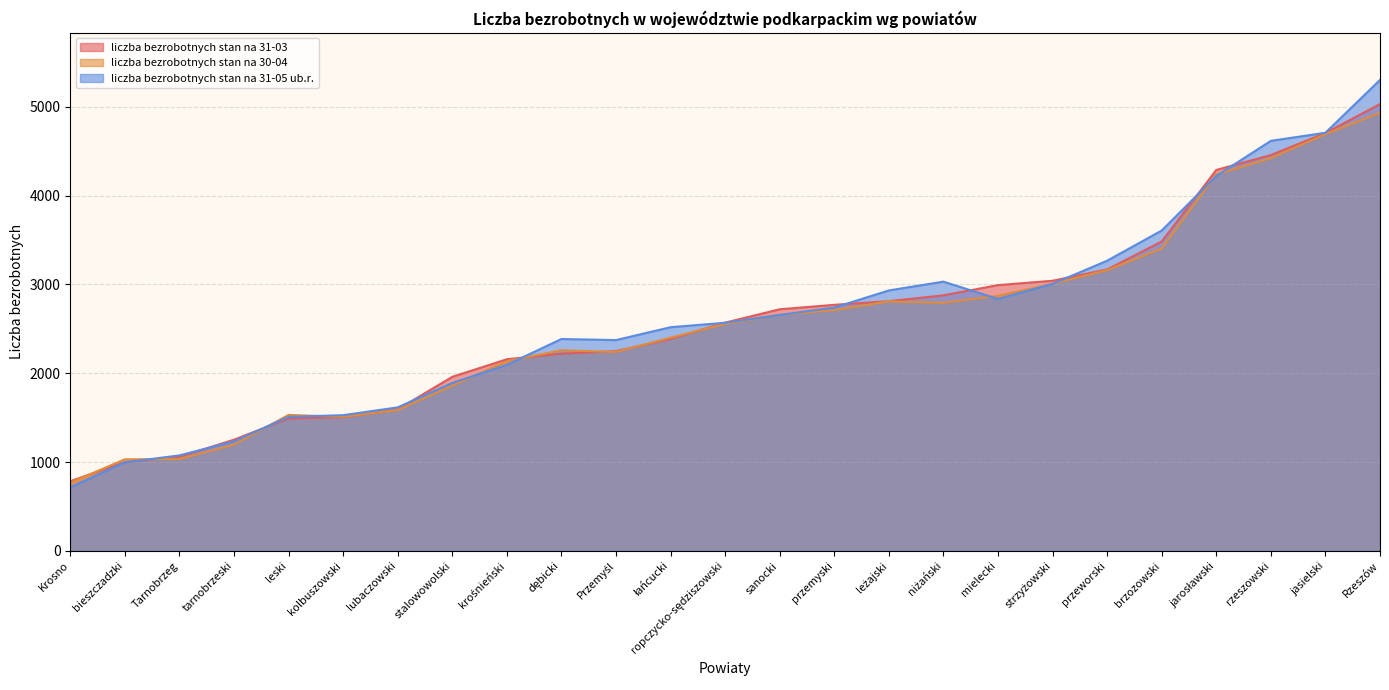

True or false: liczba bezrobotnych stan na 31-03 and liczba bezrobotnych stan na 30-04 intersect in this chart.

True